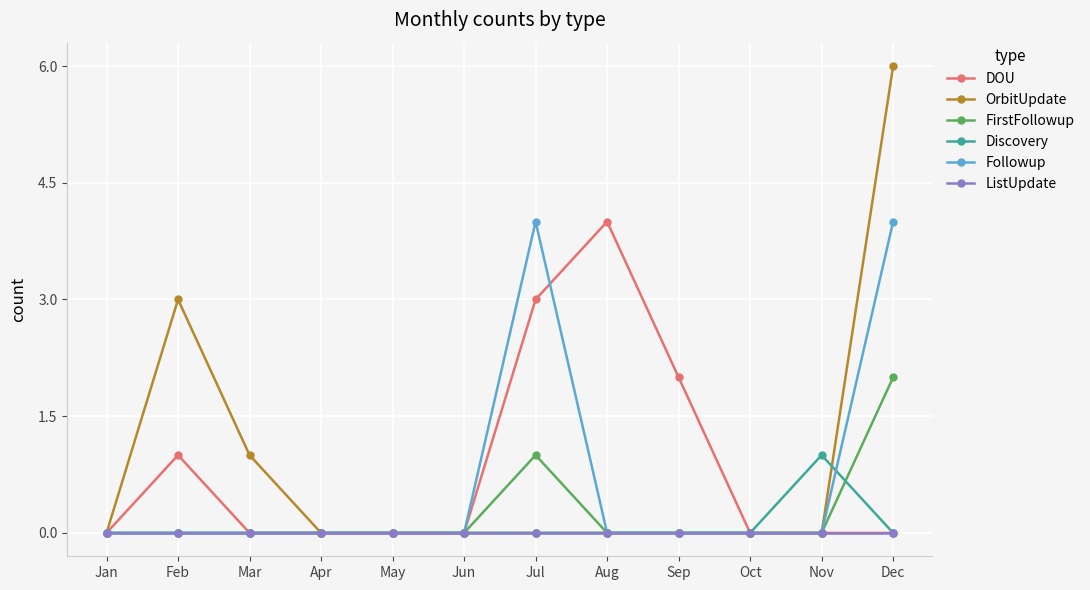

Reading right to left, what are all the values shown in this chart?

DOU: Dec=0	Nov=0	Oct=0	Sep=2	Aug=4	Jul=3	Jun=0	May=0	Apr=0	Mar=0	Feb=1	Jan=0
OrbitUpdate: Dec=6	Nov=0	Oct=0	Sep=0	Aug=0	Jul=0	Jun=0	May=0	Apr=0	Mar=1	Feb=3	Jan=0
FirstFollowup: Dec=2	Nov=0	Oct=0	Sep=0	Aug=0	Jul=1	Jun=0	May=0	Apr=0	Mar=0	Feb=0	Jan=0
Discovery: Dec=0	Nov=1	Oct=0	Sep=0	Aug=0	Jul=0	Jun=0	May=0	Apr=0	Mar=0	Feb=0	Jan=0
Followup: Dec=4	Nov=0	Oct=0	Sep=0	Aug=0	Jul=4	Jun=0	May=0	Apr=0	Mar=0	Feb=0	Jan=0
ListUpdate: Dec=0	Nov=0	Oct=0	Sep=0	Aug=0	Jul=0	Jun=0	May=0	Apr=0	Mar=0	Feb=0	Jan=0